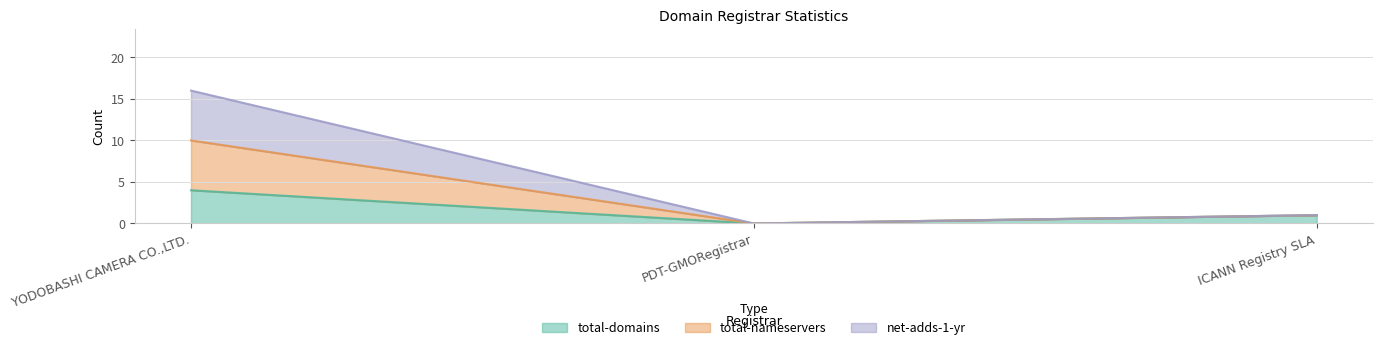

True or false: net-adds-1-yr has a value of 6 at PDT-GMORegistrar.

False